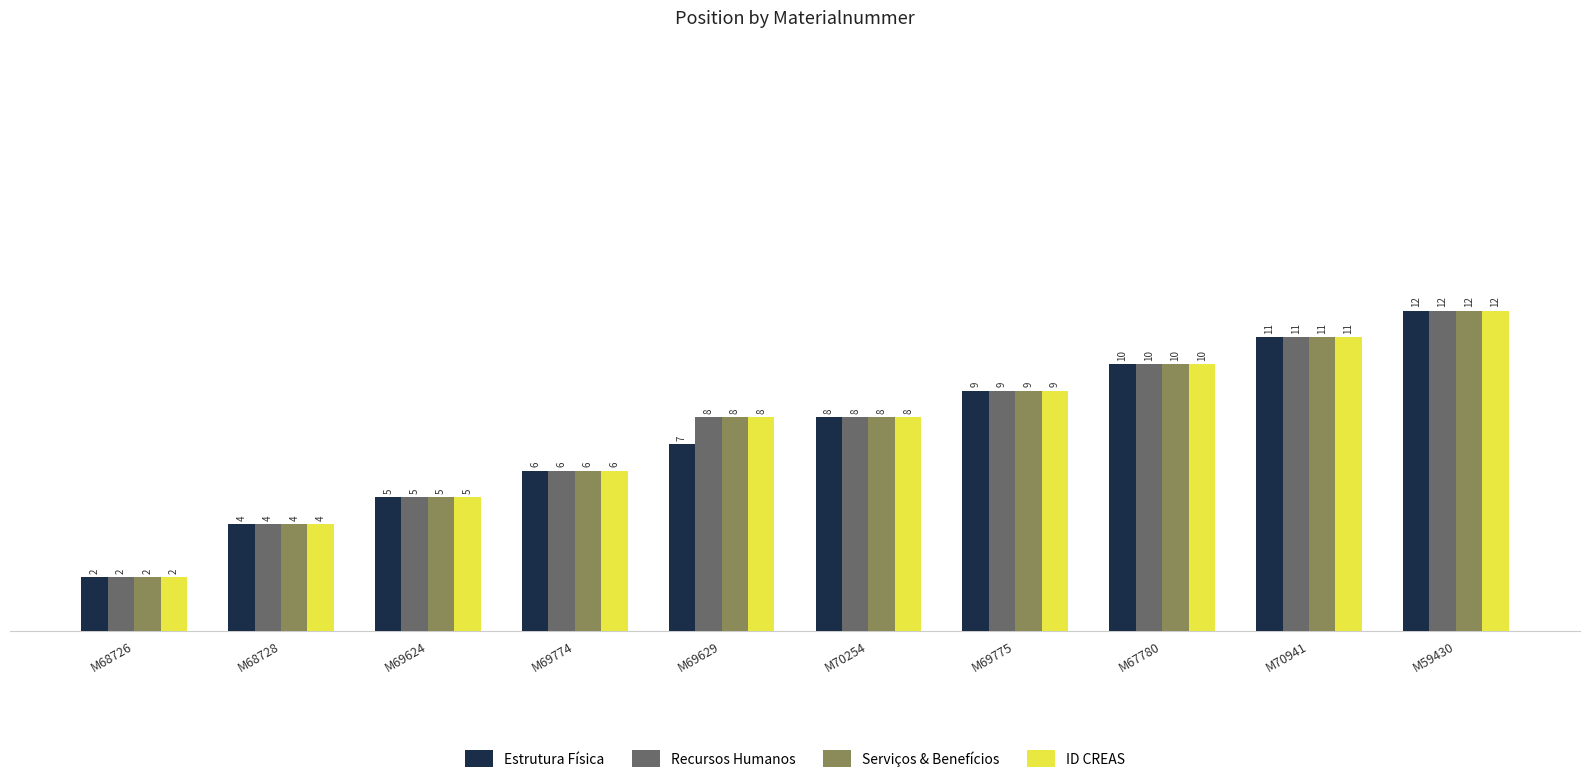

What is the maximum value shown in the chart?

12